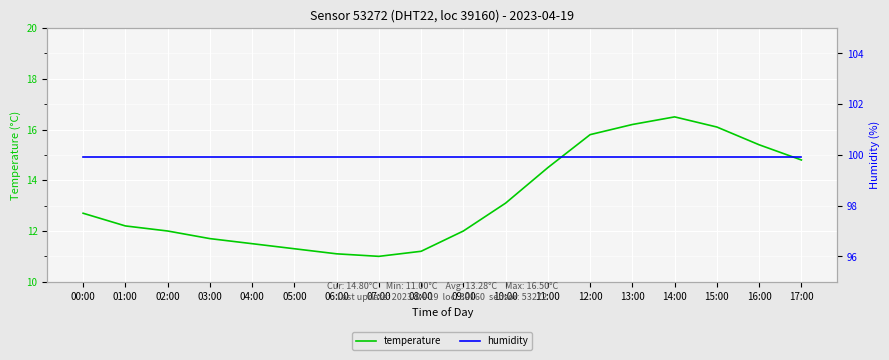

What is the label of the 12th point from the right?

06:00